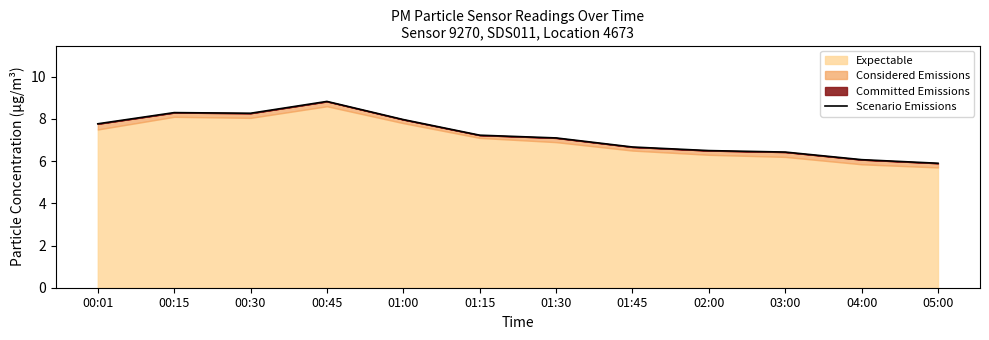

List the labels in order of value, smallest first.

05:00, 04:00, 03:00, 02:00, 01:45, 01:30, 01:15, 00:01, 01:00, 00:30, 00:15, 00:45